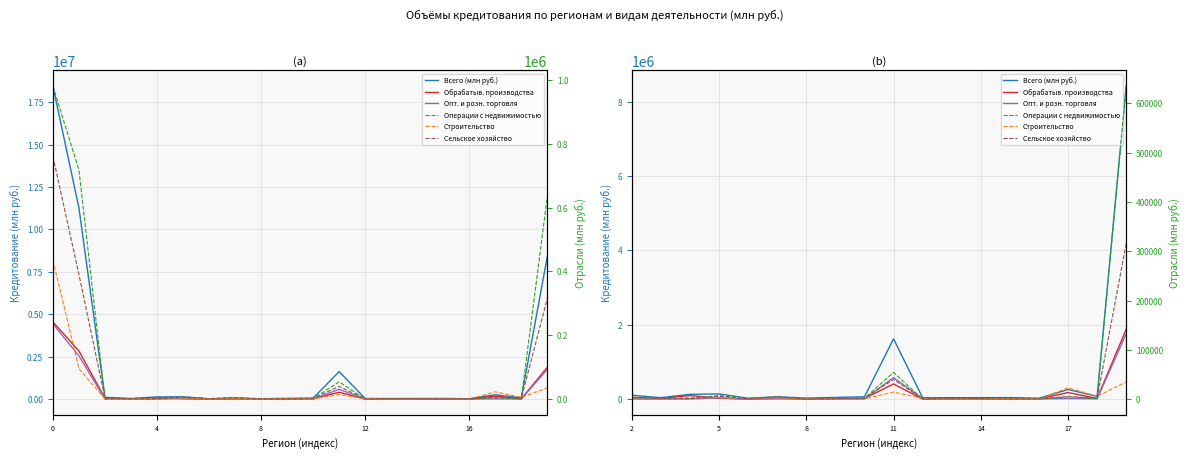

Which series has the largest total across all categories?

Всего (млн руб.)